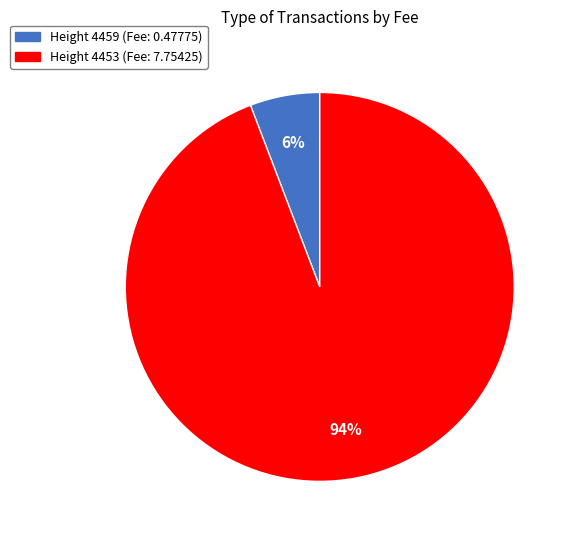

To the nearest percent, what is the difference between the largest and smallest slice percentages?

88%